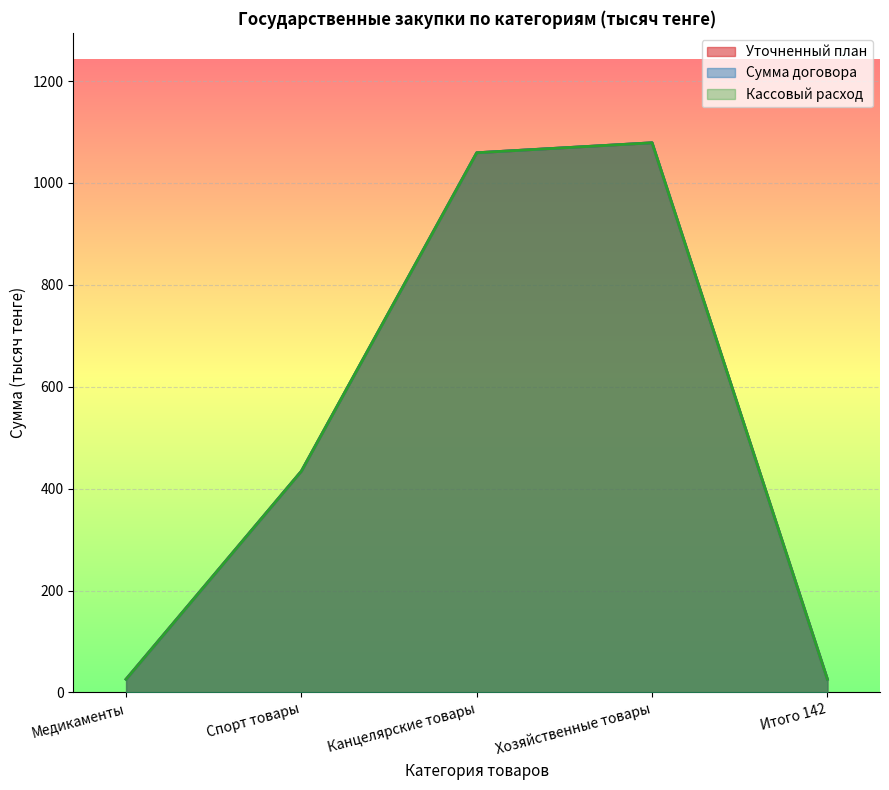

How many data points in Сумма договора are above 434?

3